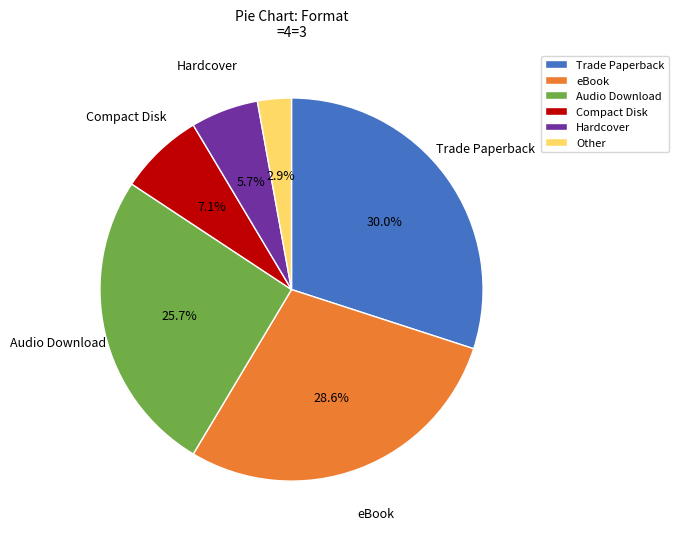

To the nearest percent, what portion does Trade Paperback represent?

30%